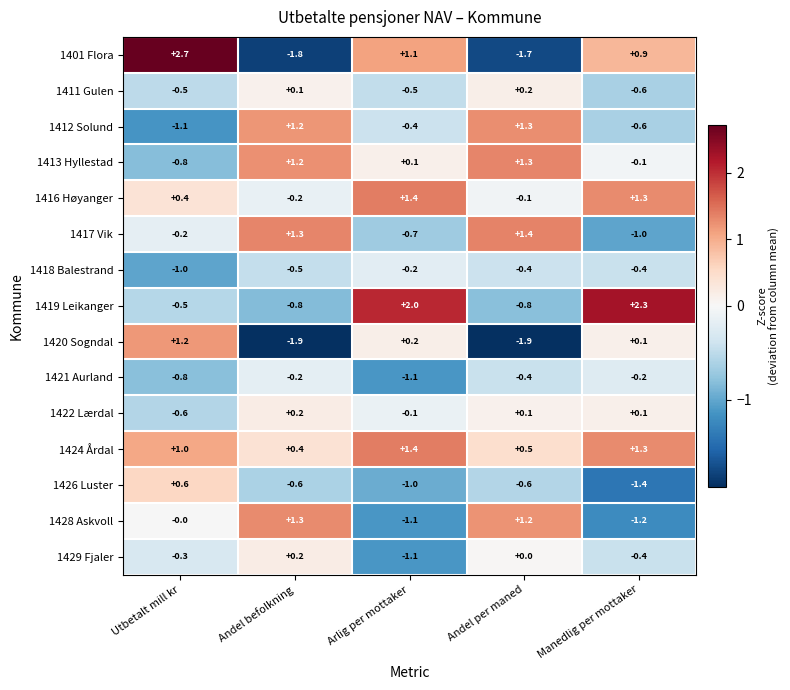

Which label corresponds to the largest value in the chart?

Utbetalt mill kr